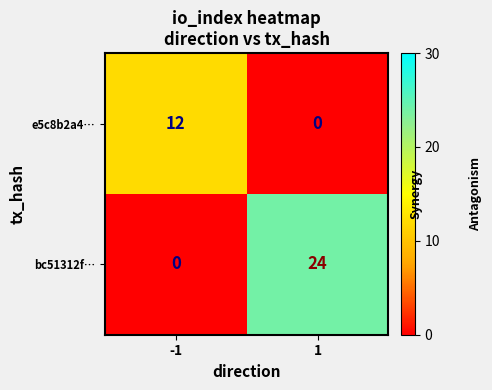

Read the e5c8b2a4… value at -1, to the nearest 5.

10